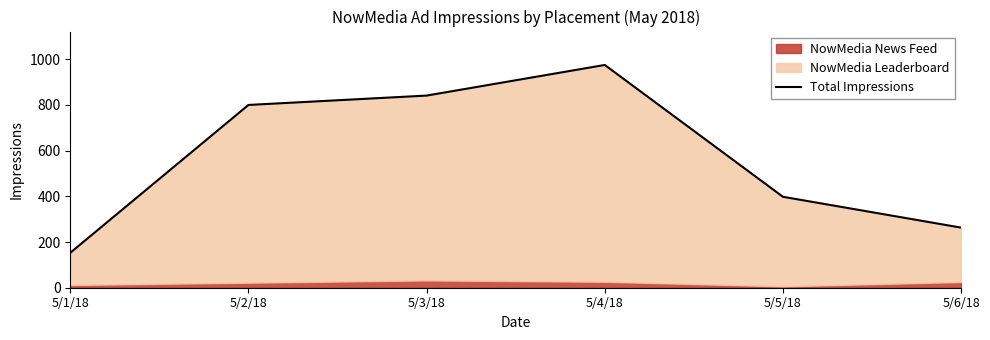

Reading left to right, transcribe all the data shown in this chart.

5/1/18=153	5/2/18=800	5/3/18=841	5/4/18=975	5/5/18=398	5/6/18=263